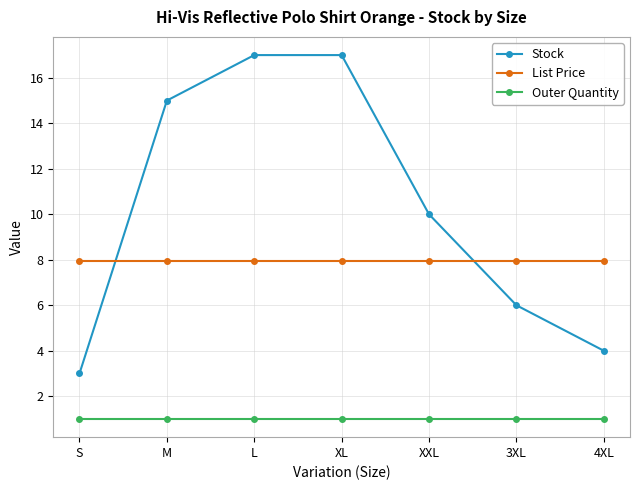

Rank the series at 4XL from lowest to highest value.

Outer Quantity, Stock, List Price